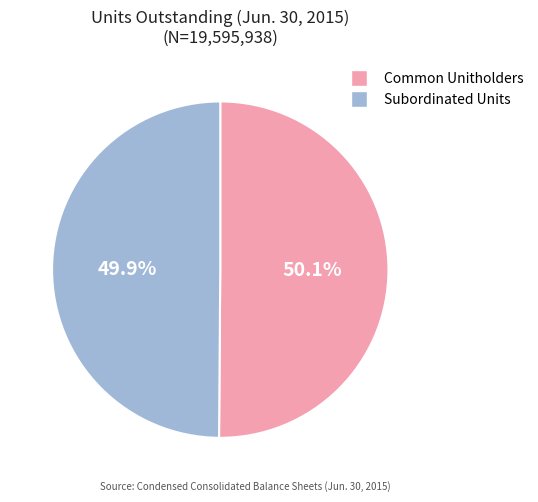

Does any single category account for the majority?

Yes